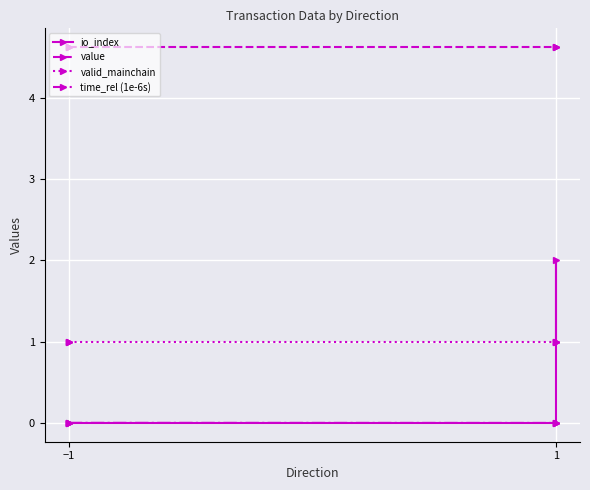

How many series are shown in this chart?

4